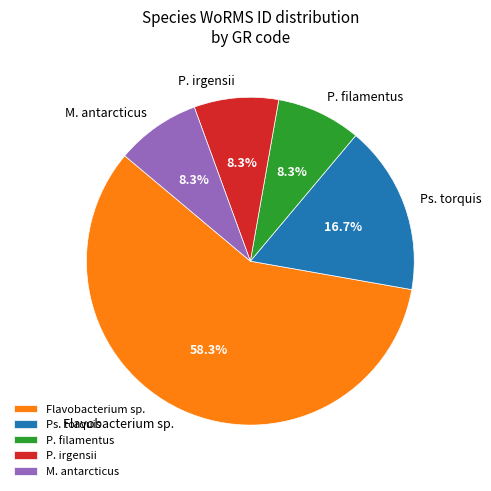

Approximately how many times larger is the value at P. filamentus compared to M. antarcticus?

1.0